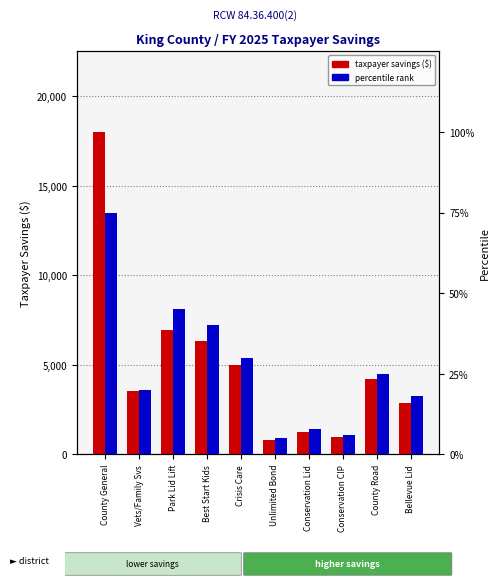

Are the bars grouped side by side (vs. stacked)?

Yes